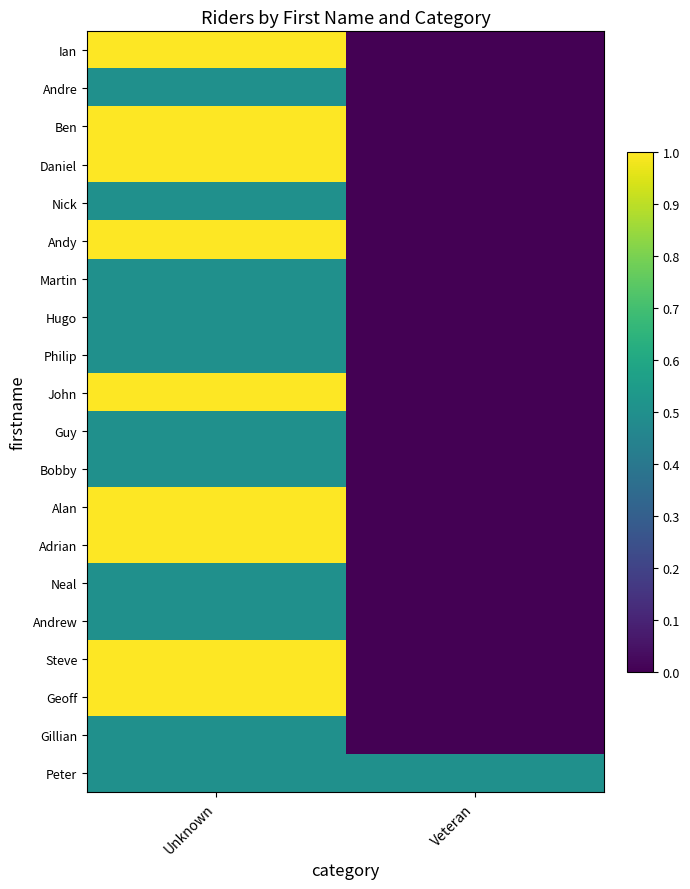

At Veteran, list the series in order from largest to smallest.

Peter, Ian, Andre, Ben, Daniel, Nick, Andy, Martin, Hugo, Philip, John, Guy, Bobby, Alan, Adrian, Neal, Andrew, Steve, Geoff, Gillian